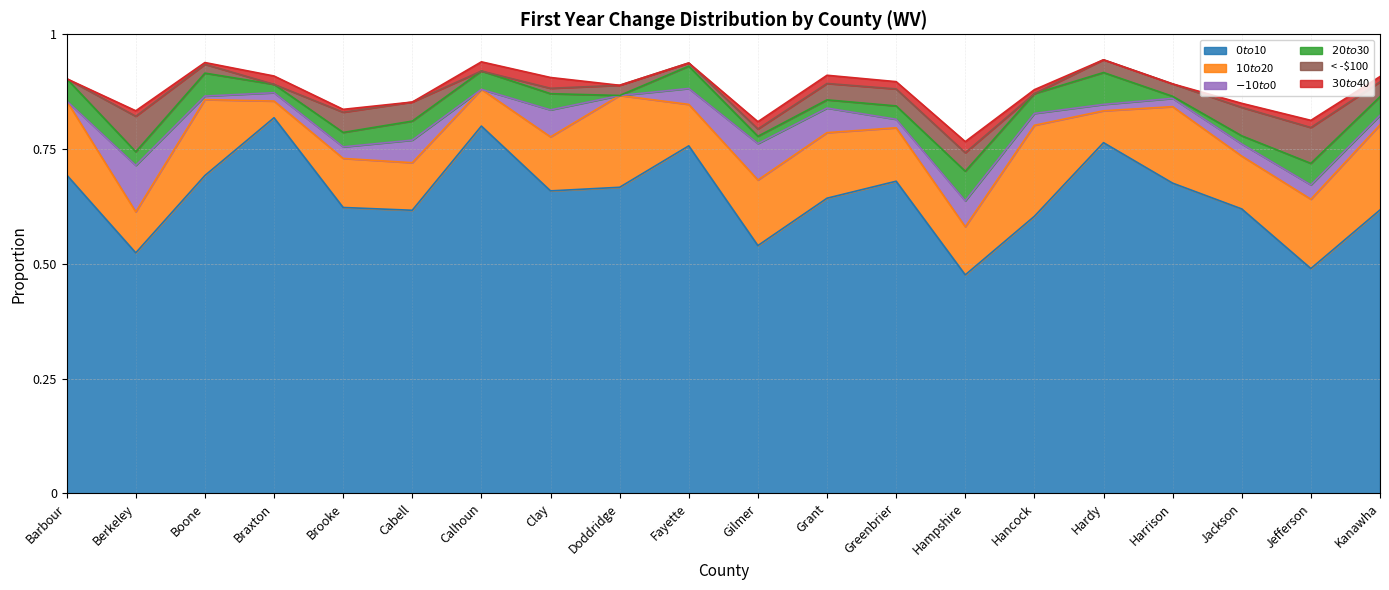

Where is the first local minimum for $30 to $40?

Boone